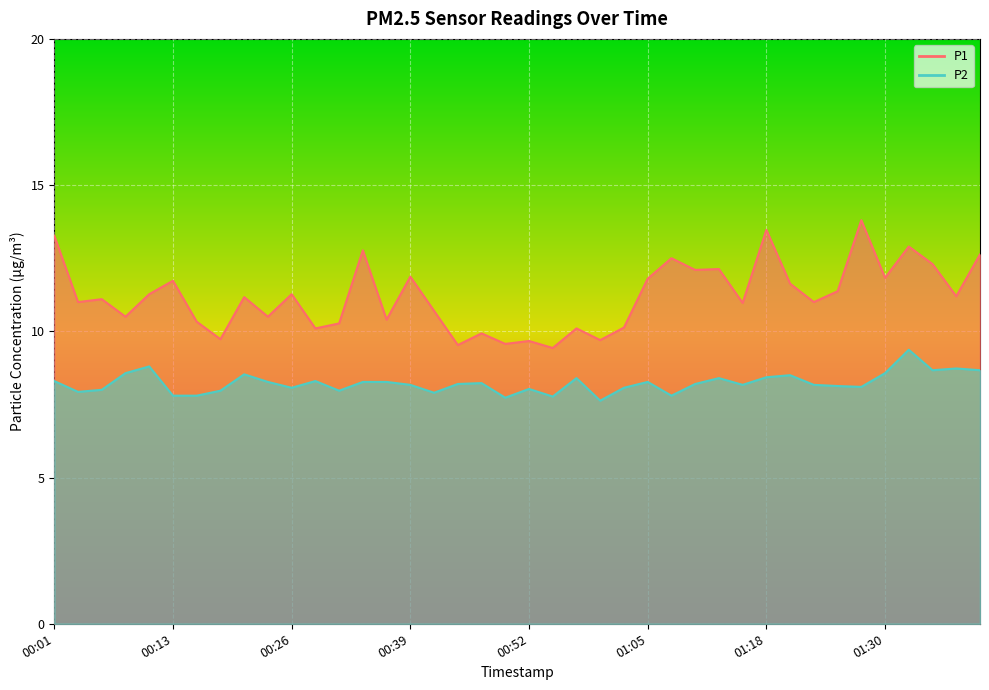

What position from the right is 01:33?

4